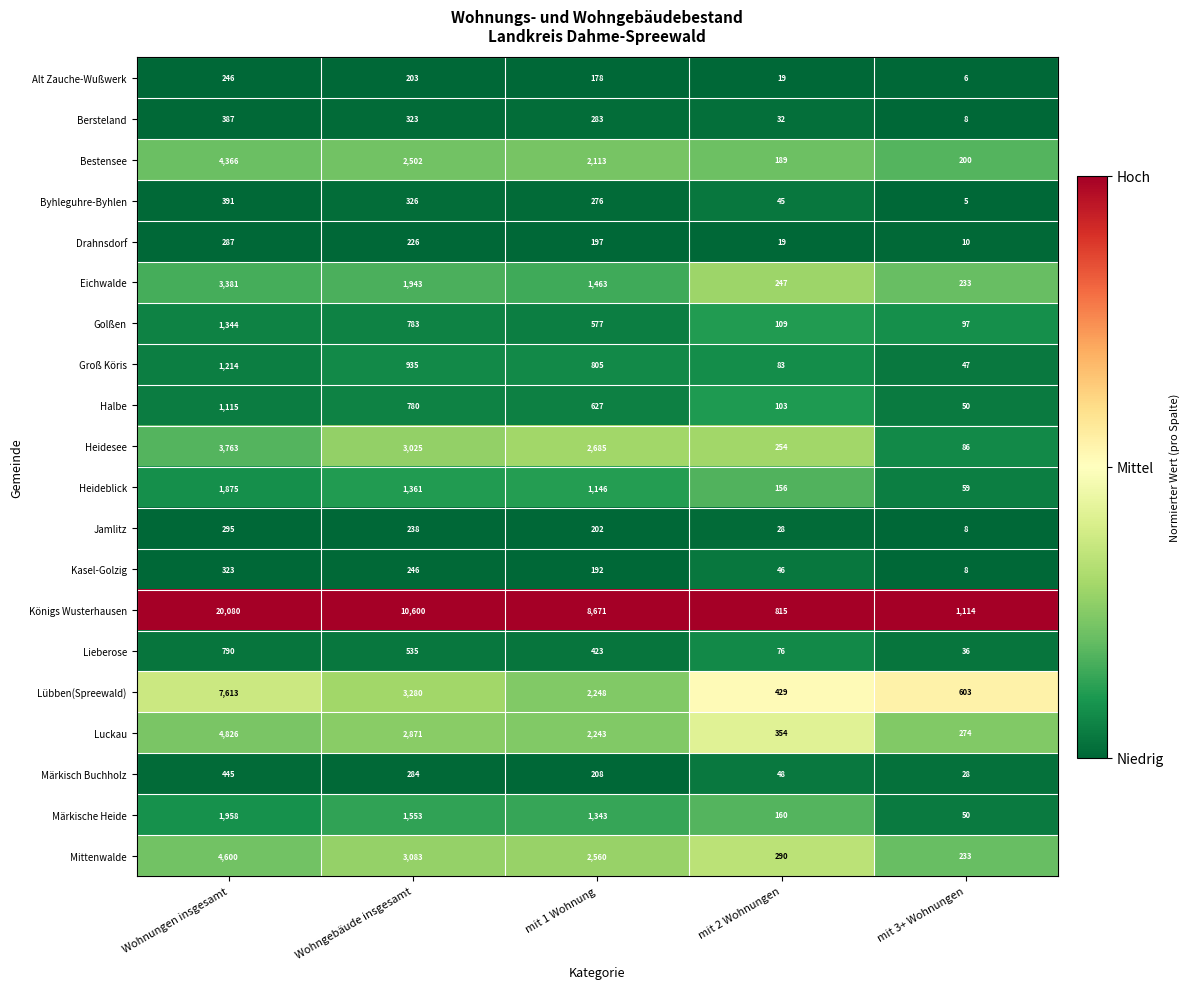

How many categories are shown in the chart?

5